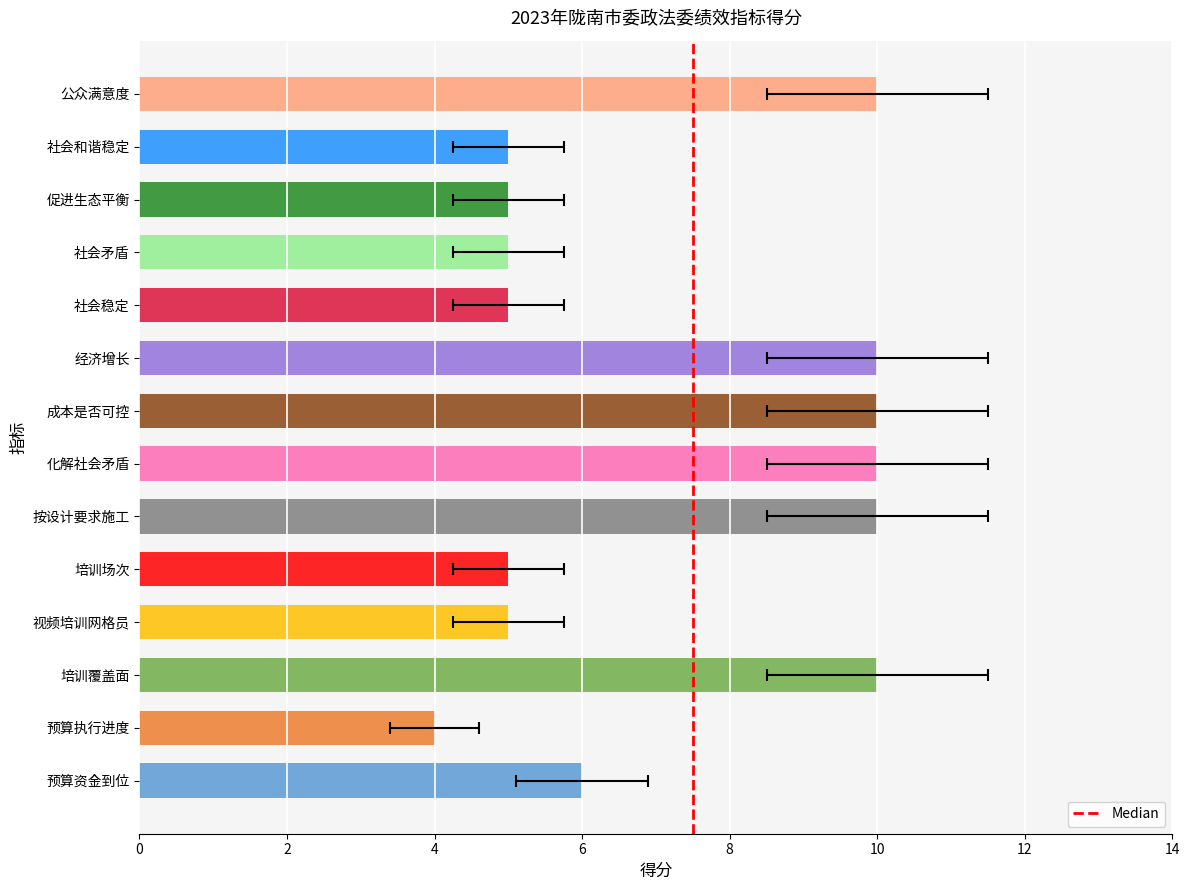

Is it true that the value at 0 is 0?

True